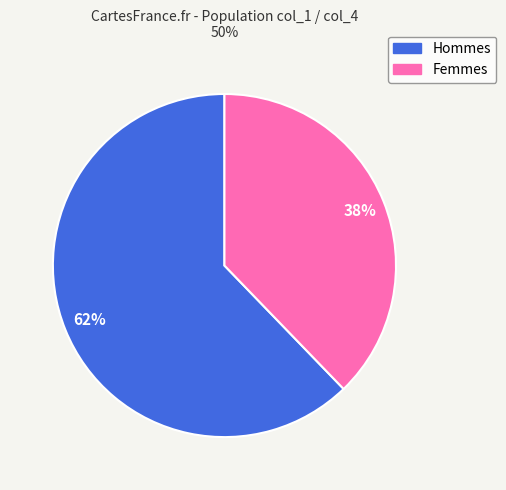

To the nearest percent, what is the difference between the largest and smallest slice percentages?

24%